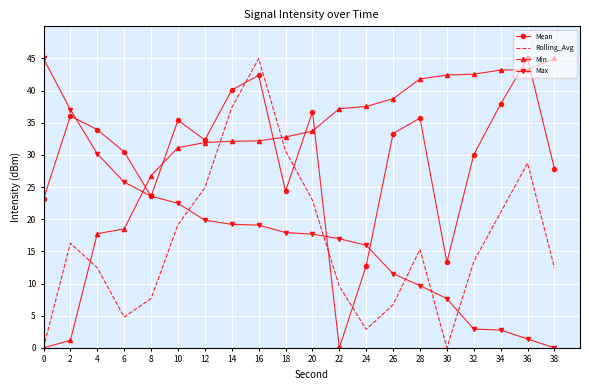

Which series changed the most between 22 and 32?

Mean